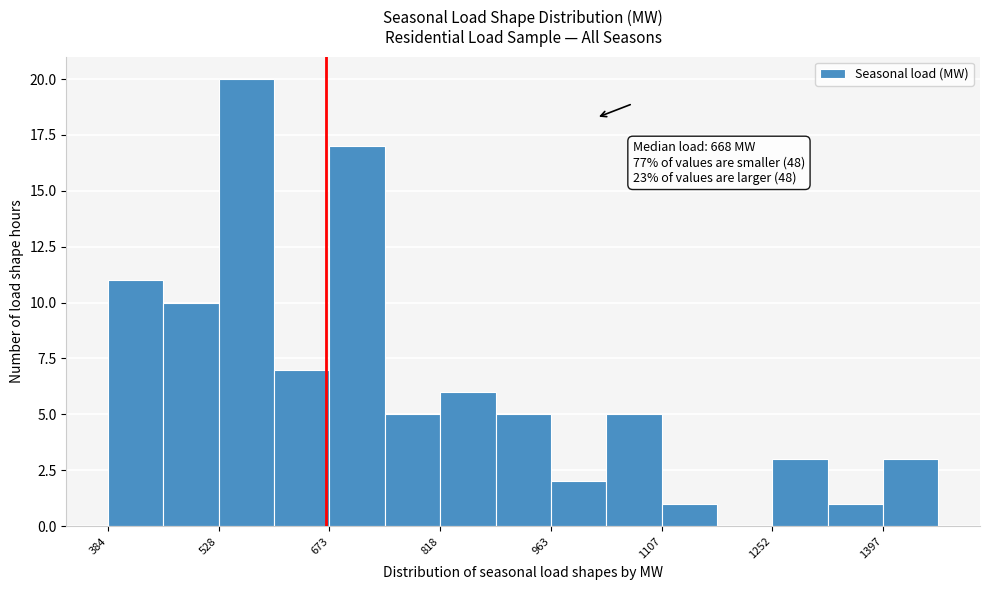

Read against the x-axis, roughly where is the centre of the tallest bar?

560